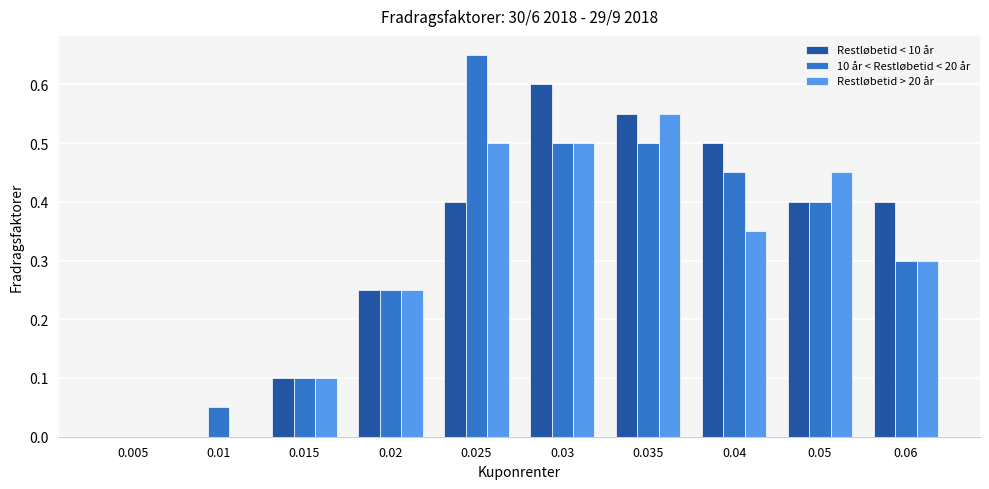

Is the value of 10 år < Restløbetid < 20 år at 0.05 greater than the value of Restløbetid > 20 år at 0.02?

Yes